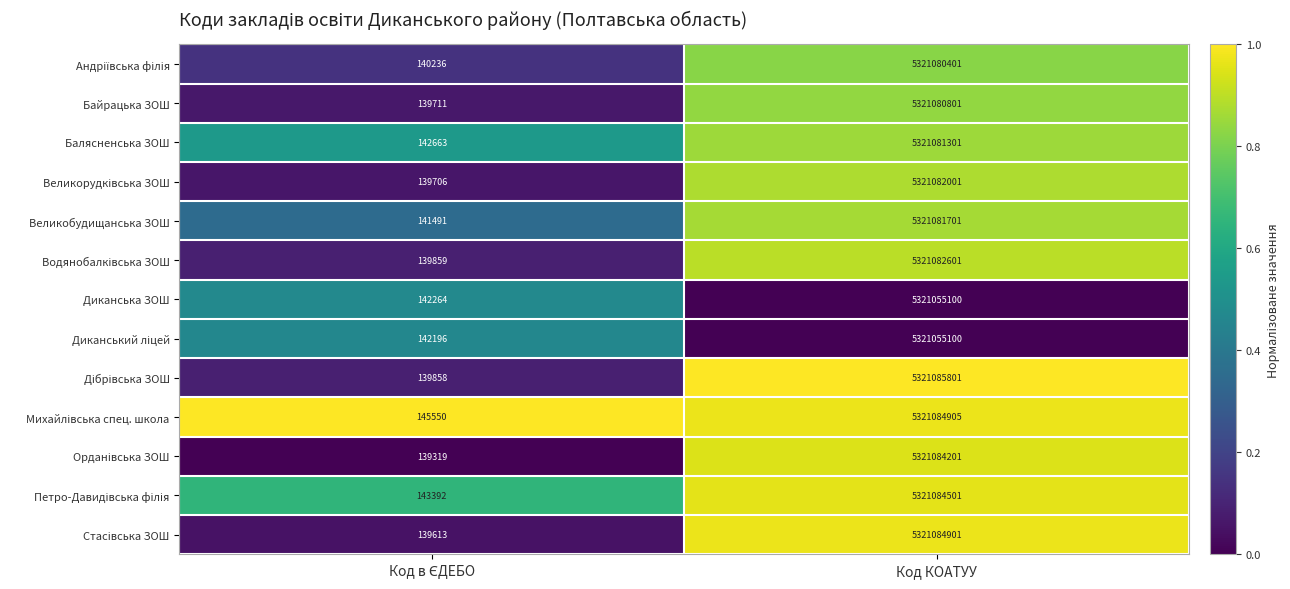

What is the difference between the highest and lowest values at Код КОАТУУ?

30701